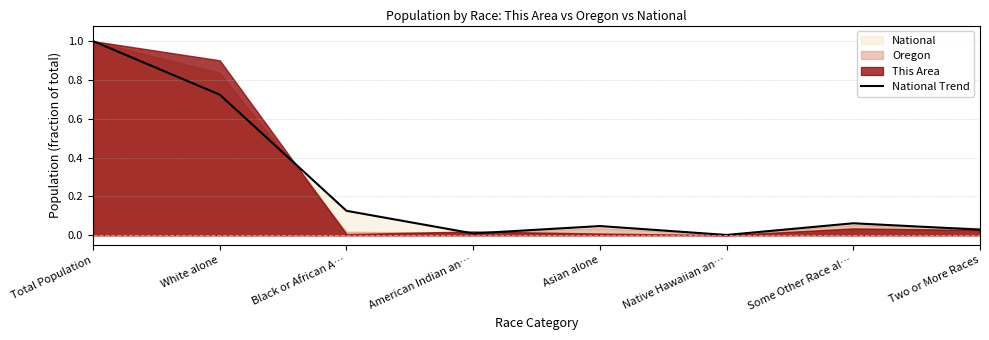

How many points are higher than both their immediate neighbors (excluding endpoints)?

2